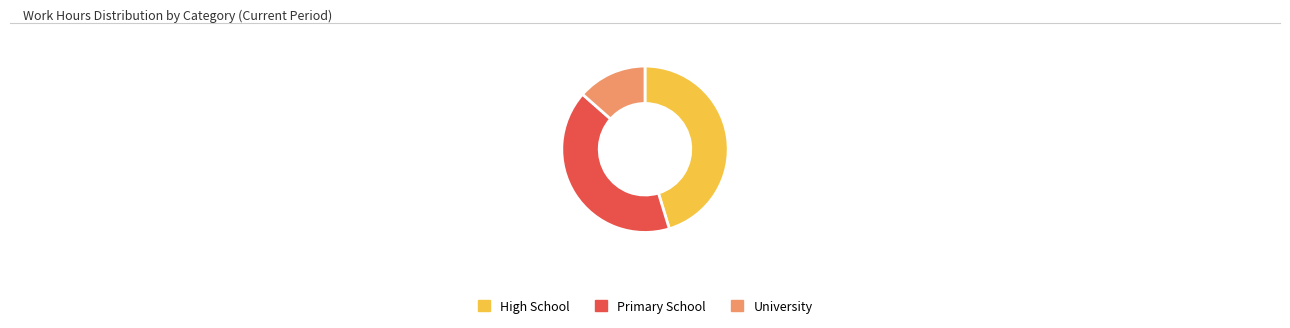

Is it true that University is 2% of the pie?

False